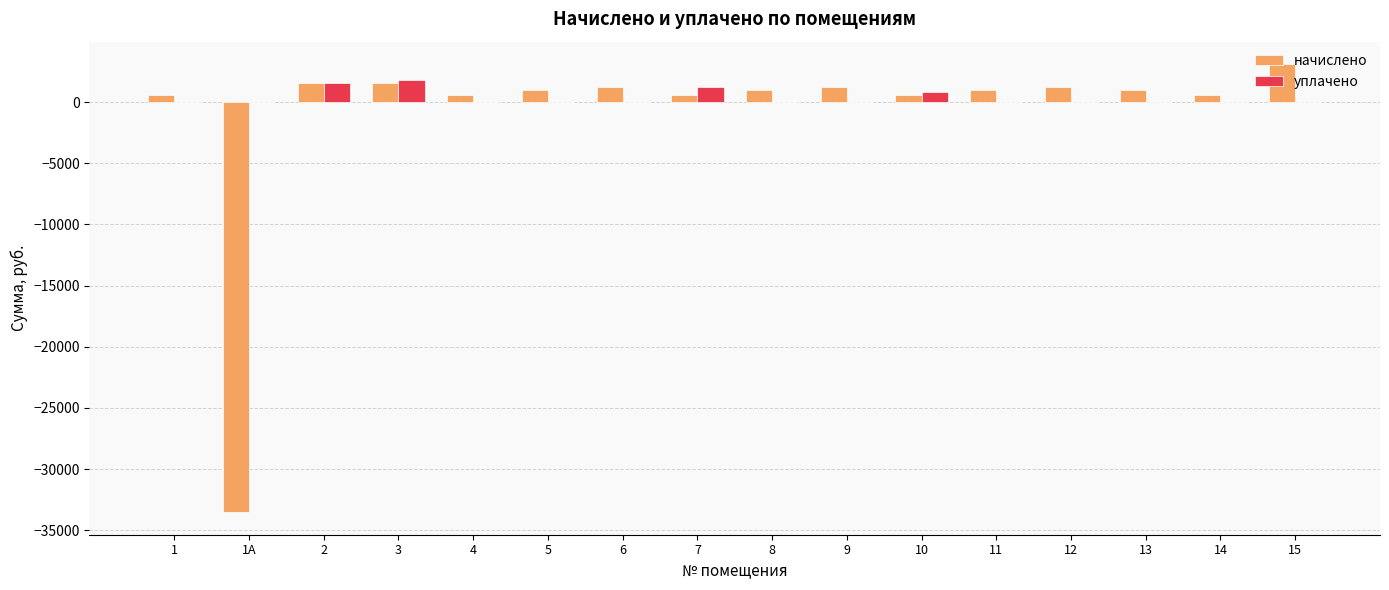

How many data points does each series have?

16